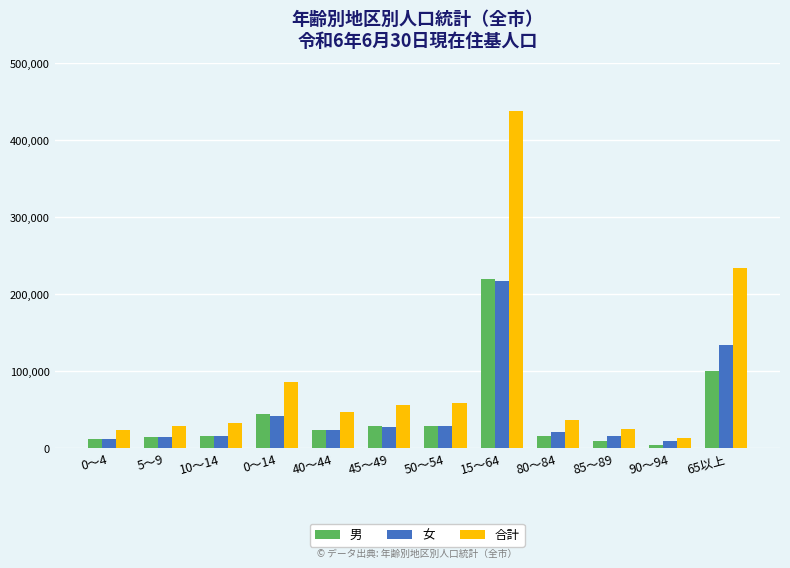

At how many categories does at least one series exceed 52441?

5